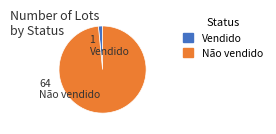

Between Não vendido and Vendido, which is larger?

Não vendido